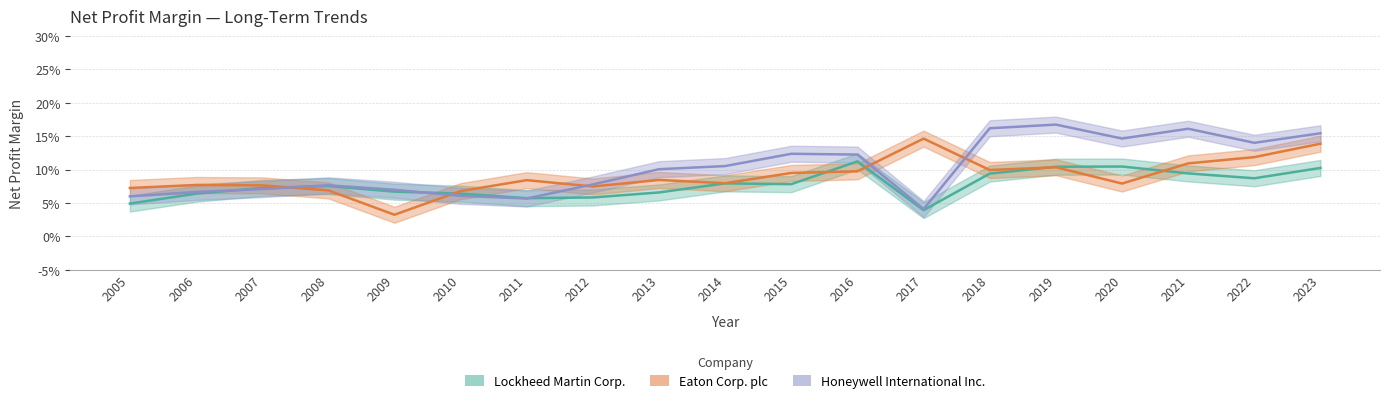

In Lockheed Martin Corp., how many points are higher than both neighbors (excluding endpoints)?

4